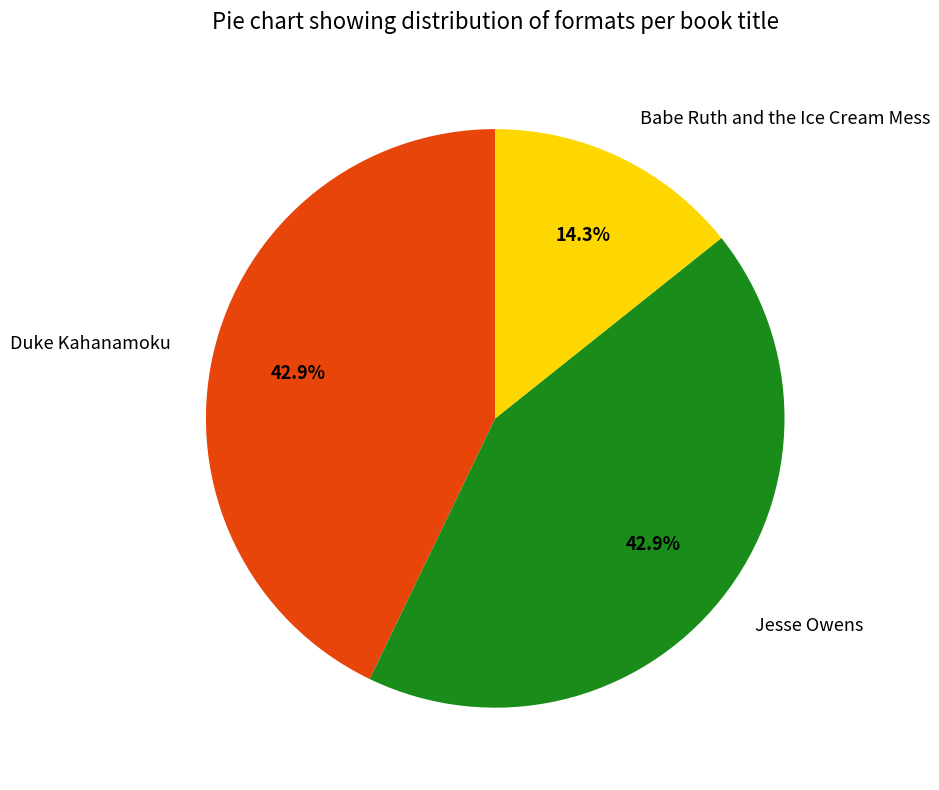

Between Babe Ruth and the Ice Cream Mess and Duke Kahanamoku, which is larger?

Duke Kahanamoku